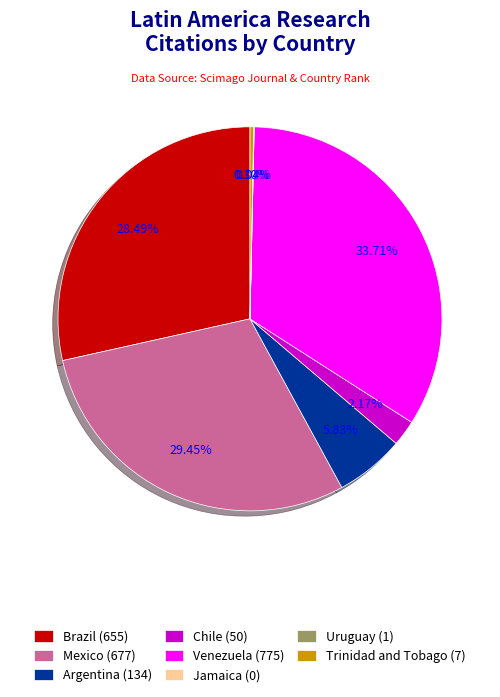

Is there any slice that represents more than half of the pie?

No